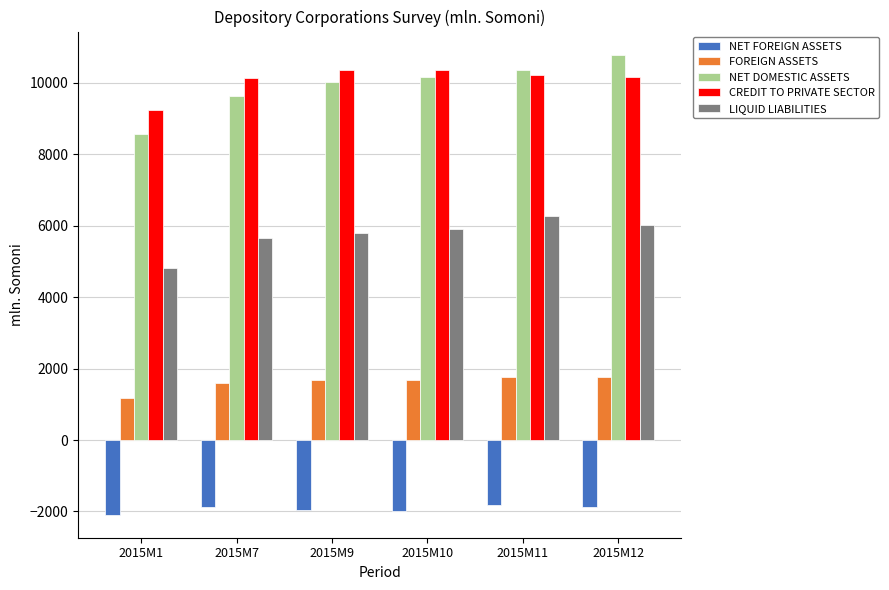

What are all the series names shown in the legend?

NET FOREIGN ASSETS, FOREIGN ASSETS, NET DOMESTIC ASSETS, CREDIT TO PRIVATE SECTOR, LIQUID LIABILITIES